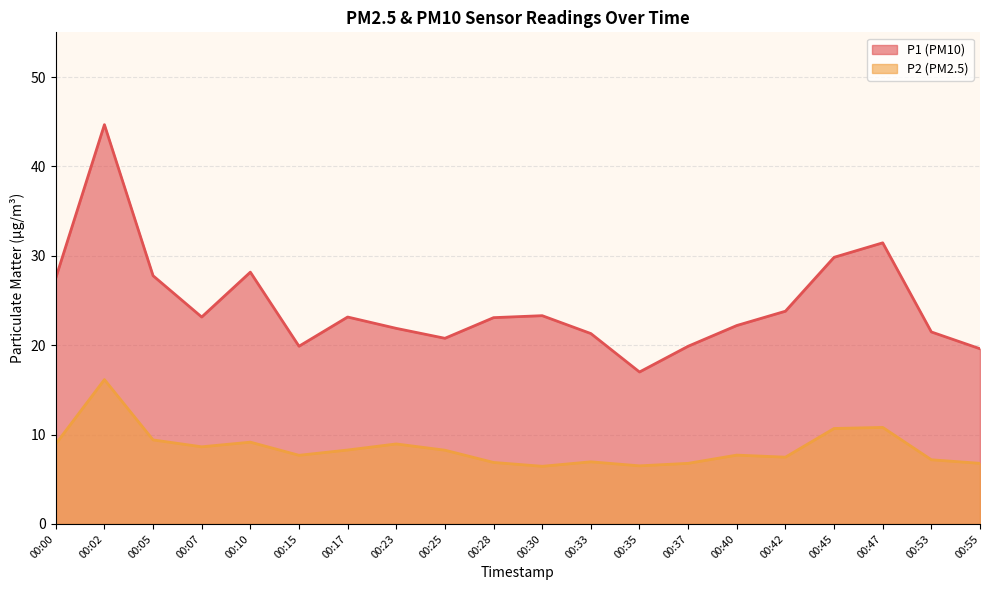

True or false: P1 and P2 intersect in this chart.

False